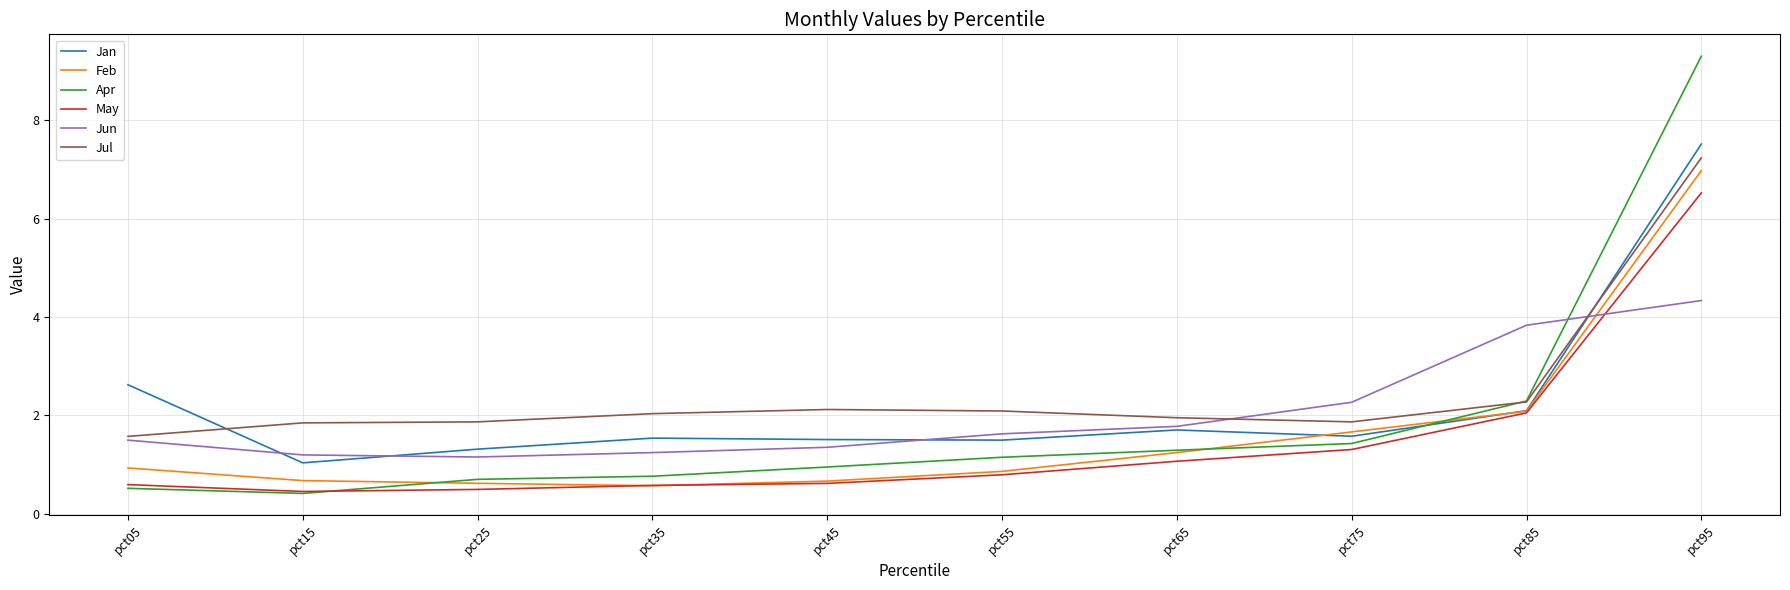

What is the maximum value for Jun?

4.3